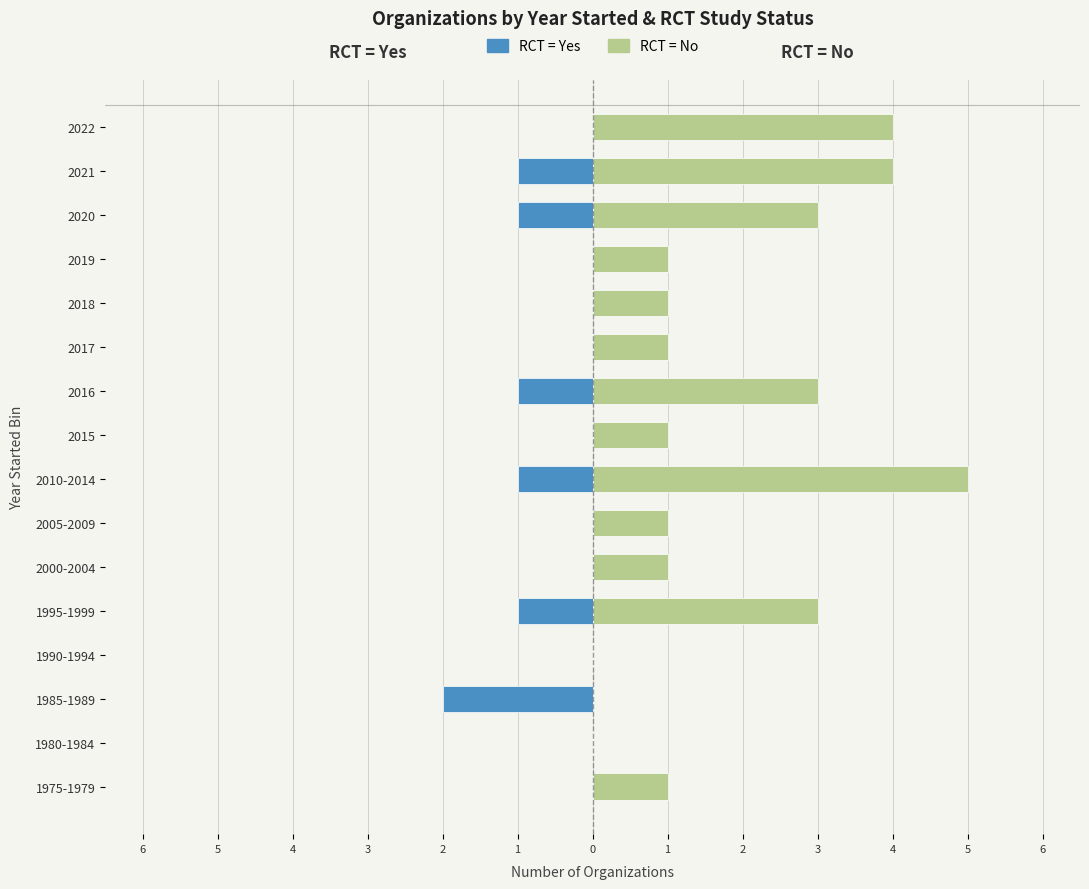

List the series in order of their overall mean, lowest first.

Yes (RCT), No (RCT)